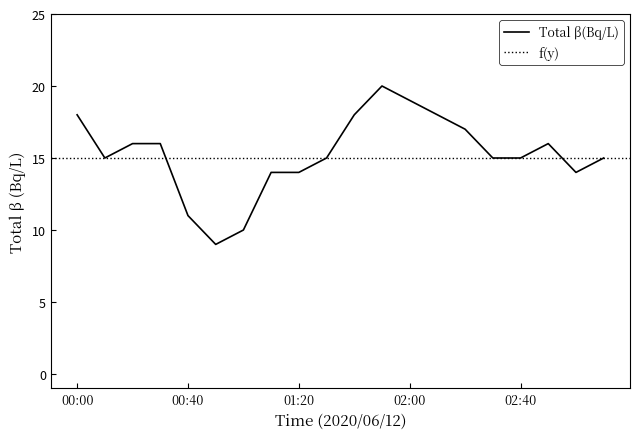

Where does the data first go above 15?

00:00